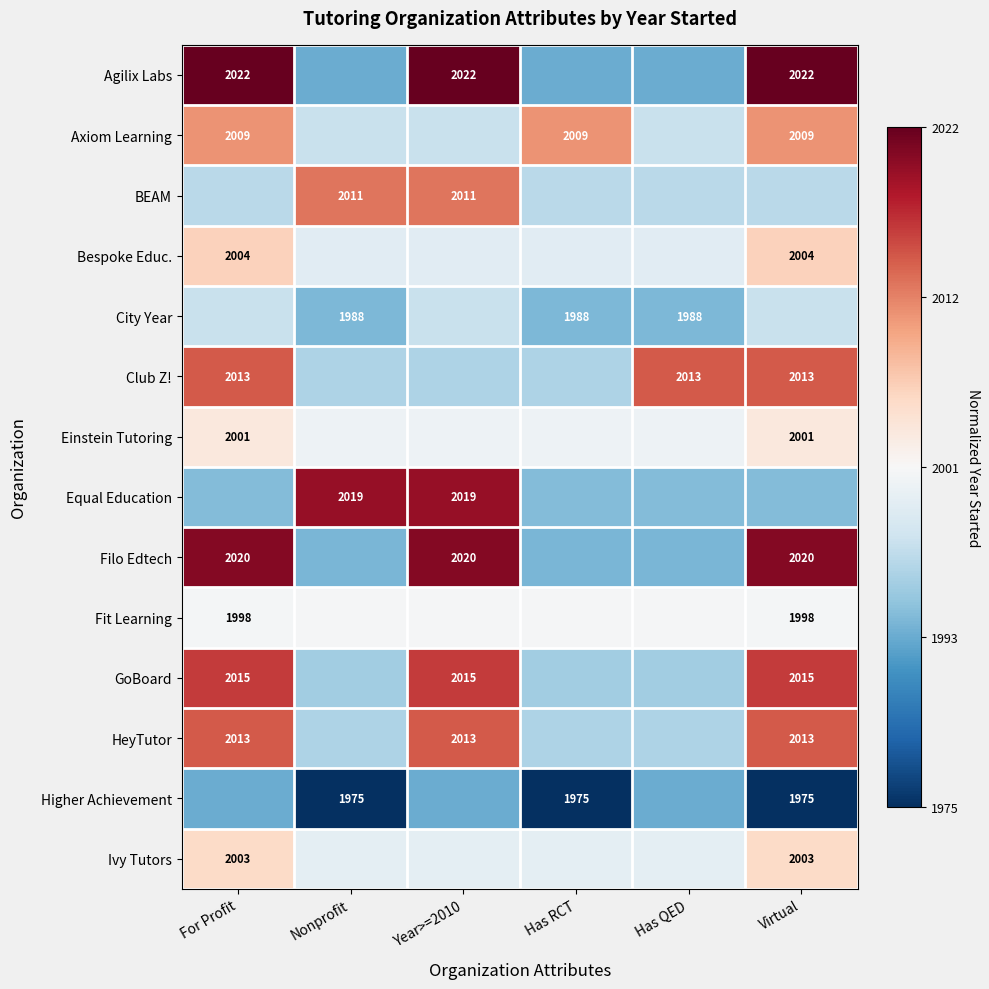

At how many categories does at least one series exceed 0?

6